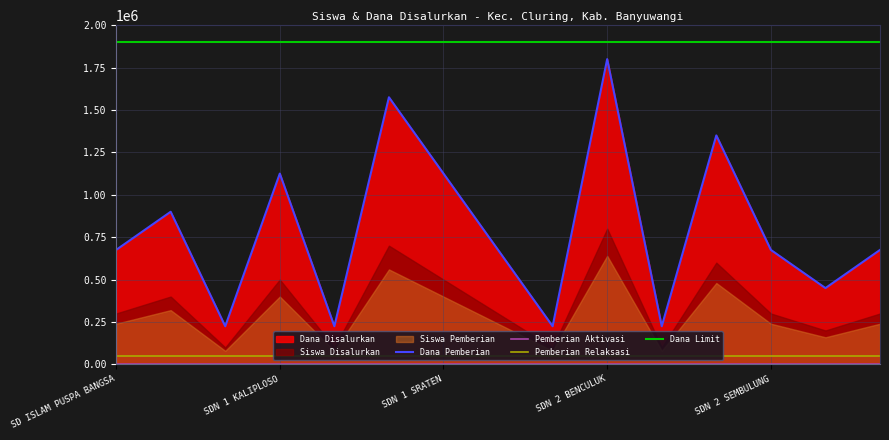

True or false: Pemberian Relaksasi and Dana Limit intersect in this chart.

False